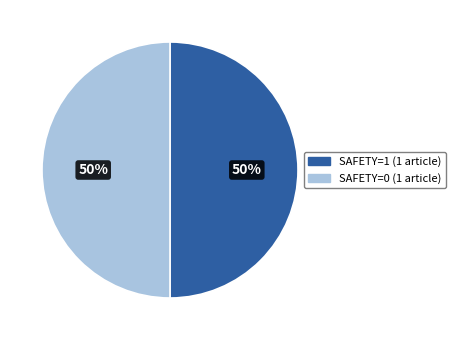

To the nearest percent, what is the average slice percentage?

50%